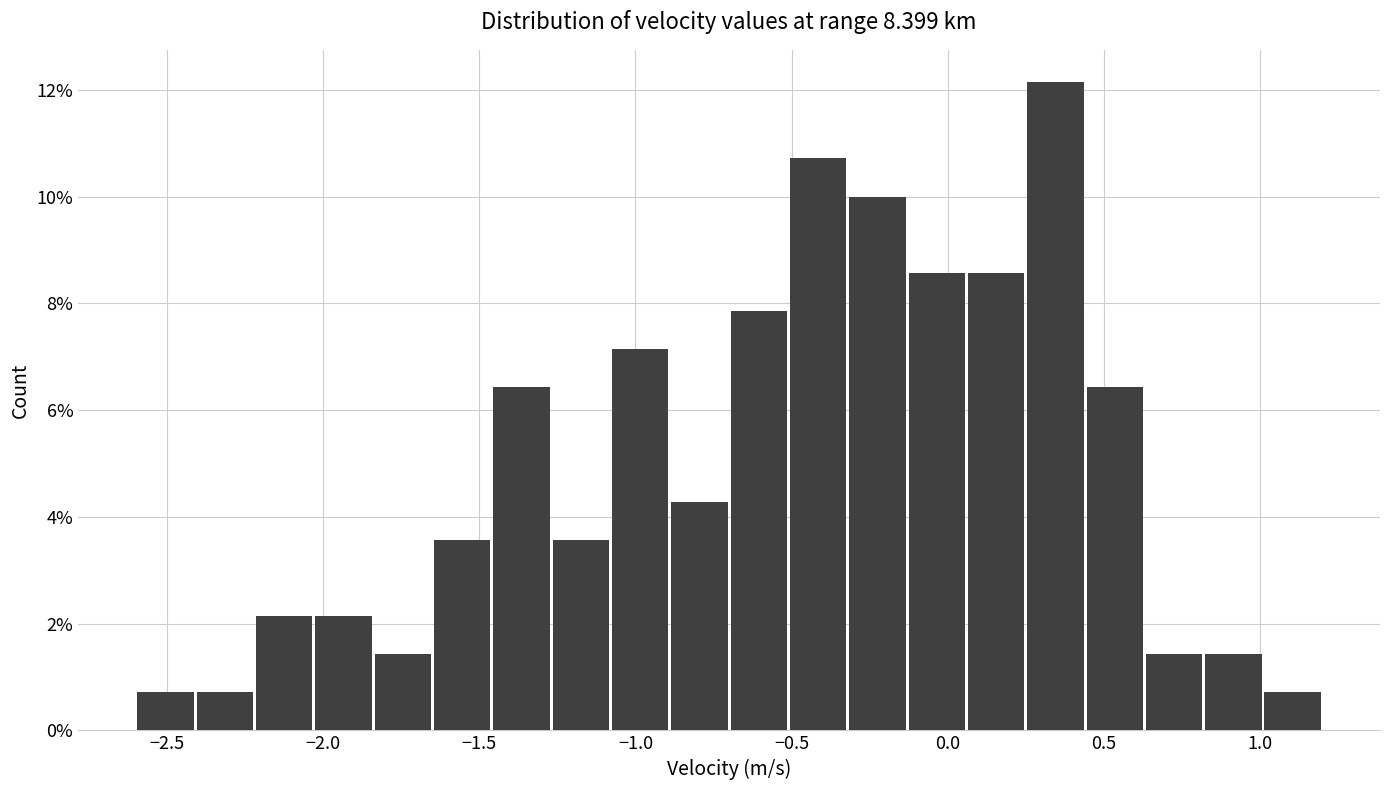

Read against the x-axis, roughly where is the centre of the tallest bar?

0.35